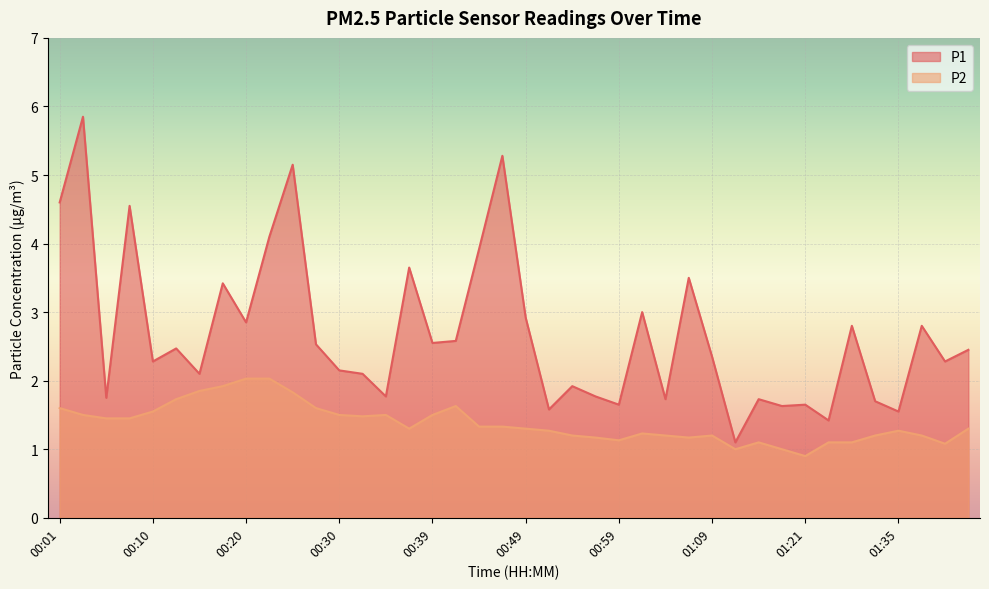

At which category is the sum across all series the highest?

00:03